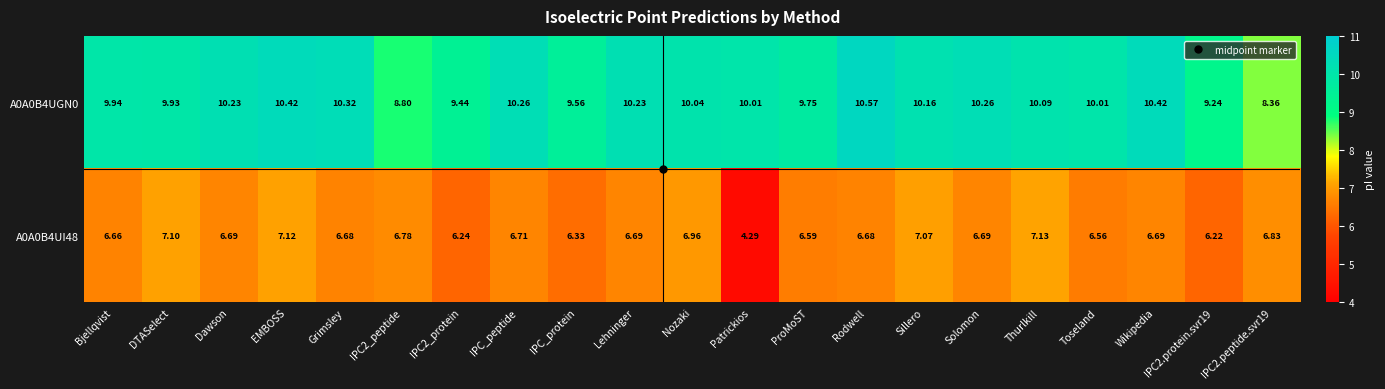

Which category has the highest value across all series?

Rodwell